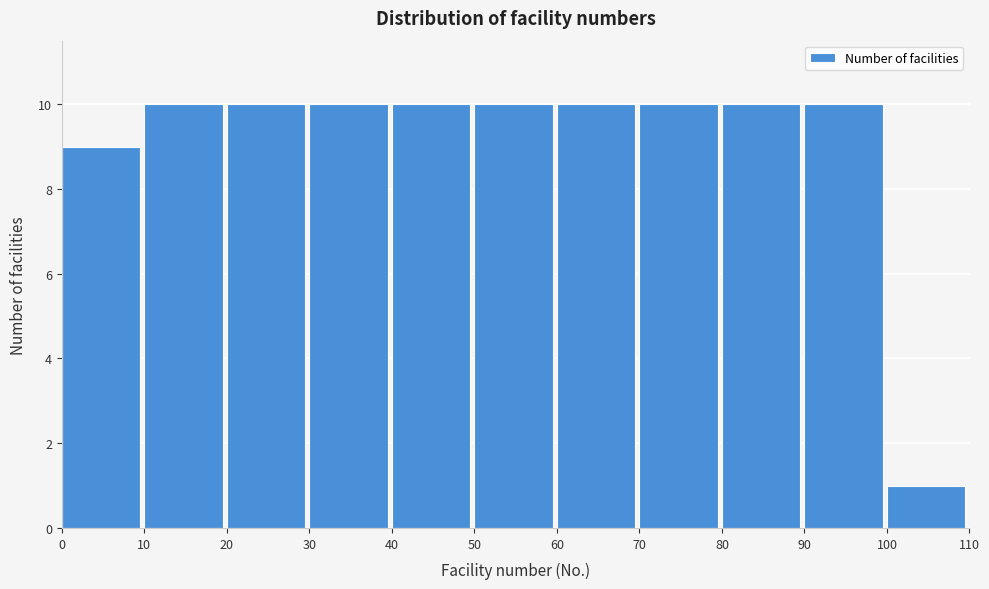

What is the height of the bar covering 90 to 100 on the x-axis? The values are not printed on the chart, so give them approximately, as read against the axis.

10